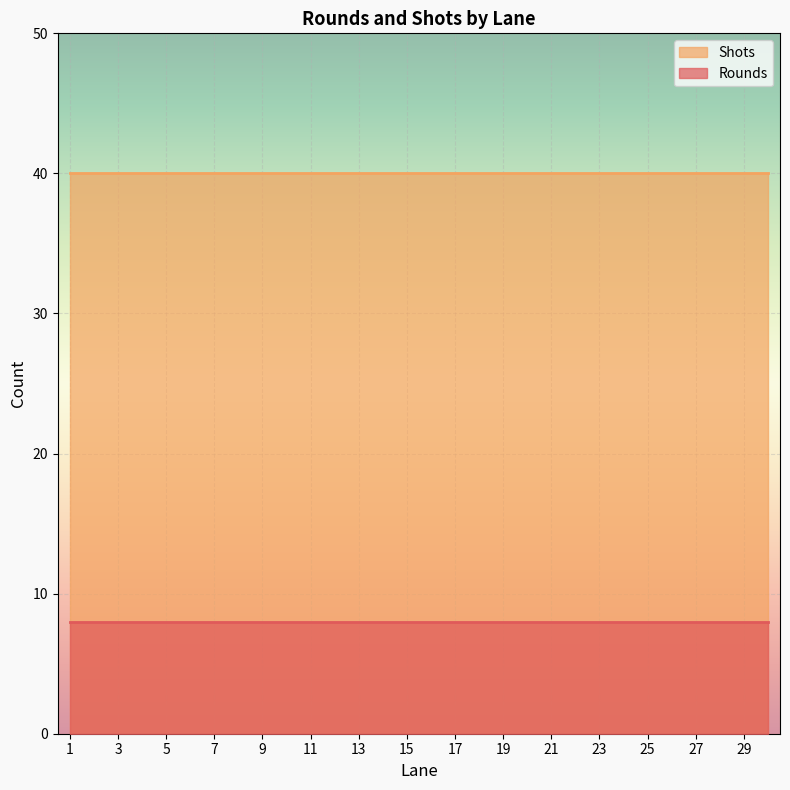

What is the maximum value shown in the chart?

40